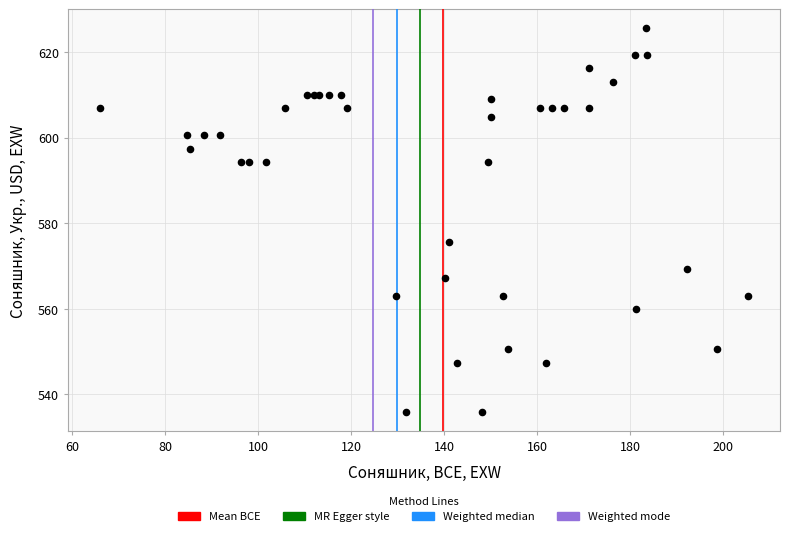

What Y value in the scatter plot is closest to 580?

575.5